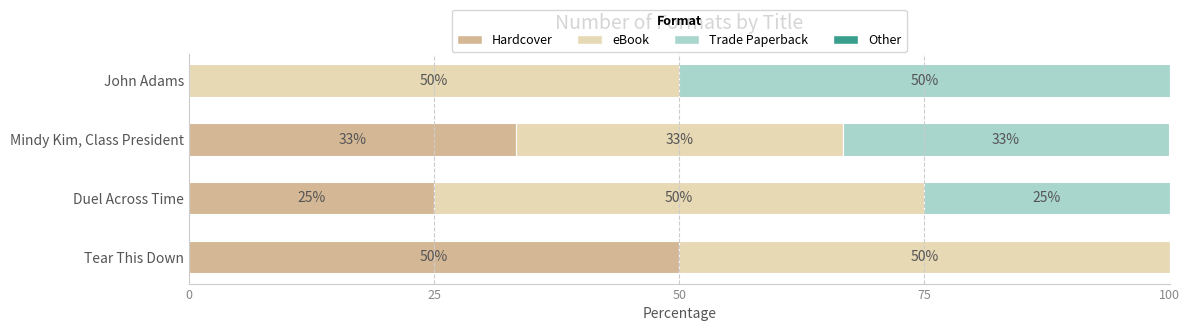

Read the Hardcover value at Duel Across Time.

25.0